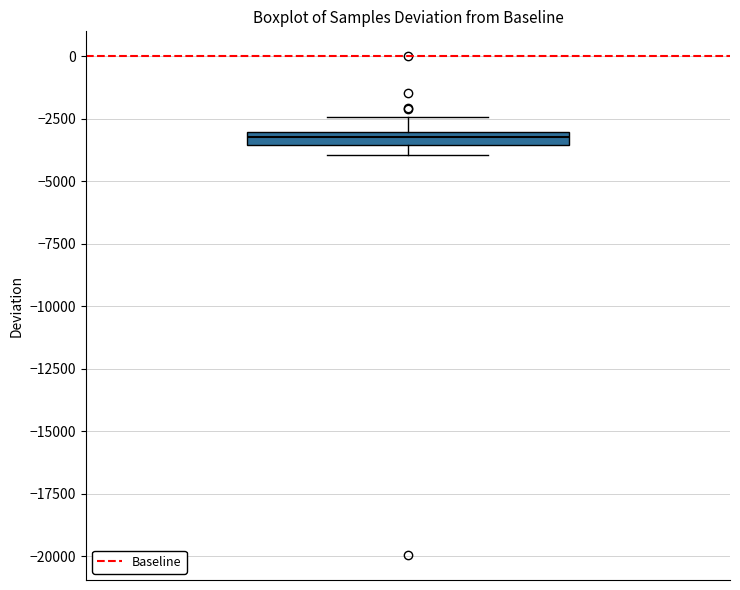

Where is the upper edge of the box on the y-axis? The values are not printed on the chart, so give them approximately, as read against the axis.

-3000